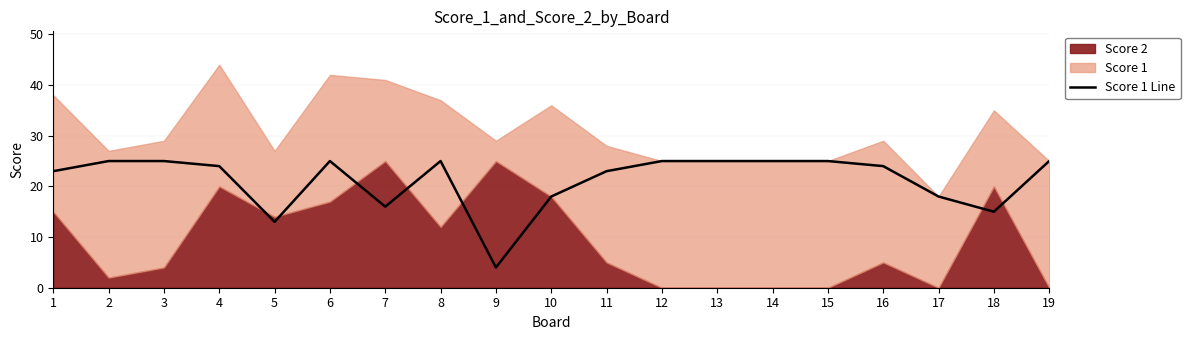

At which label is the value closest to 14?

5